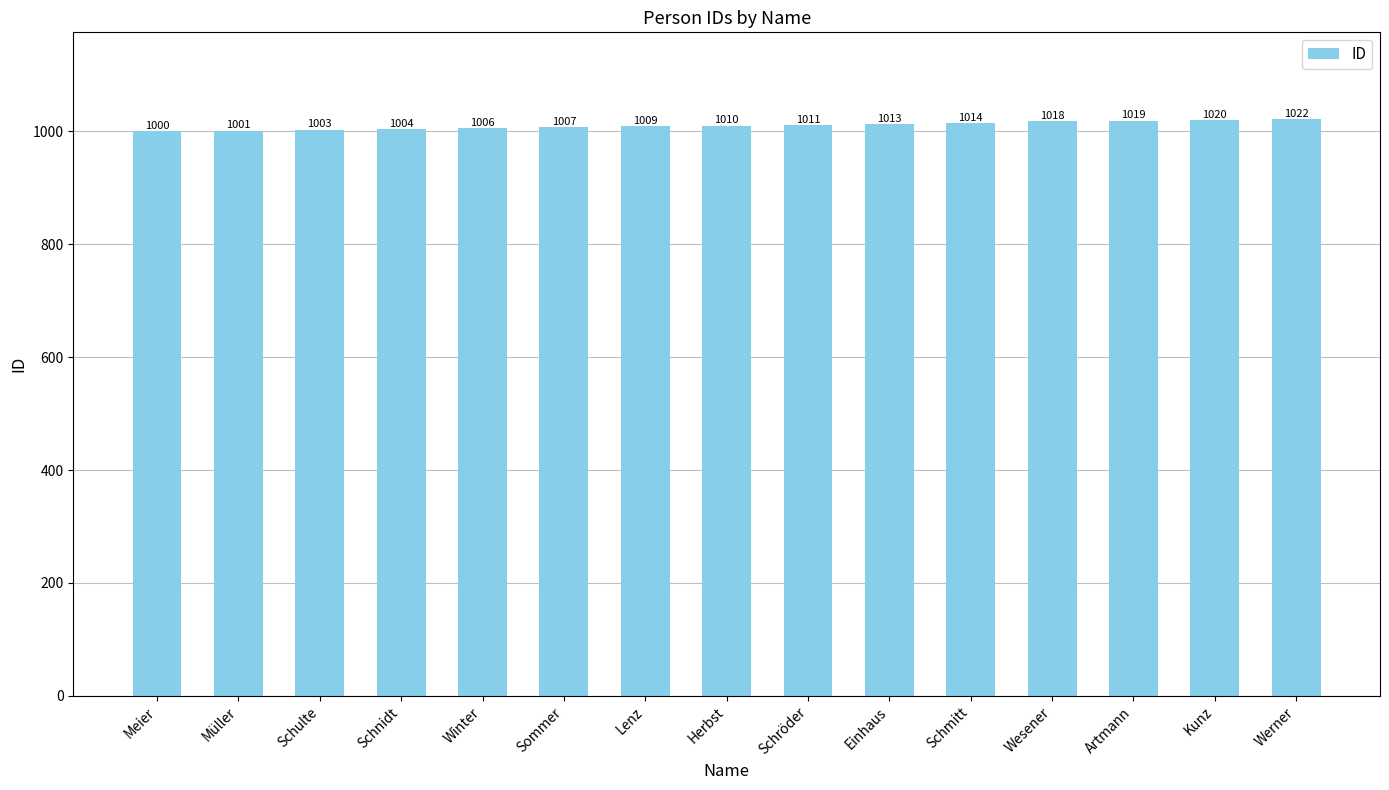

Which has a higher value, Herbst or Schröder?

Schröder